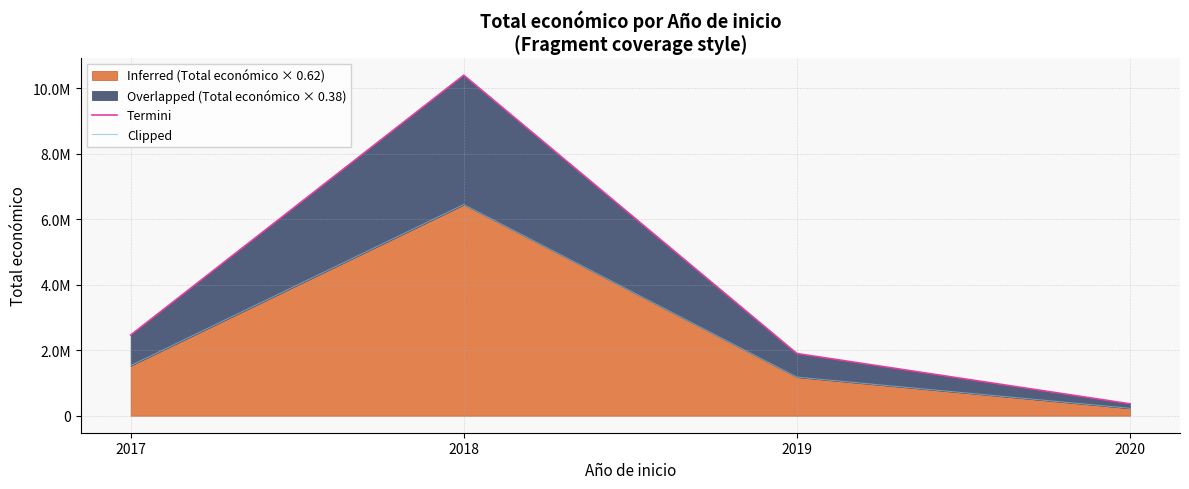

True or false: Clipped and Termini cross at least once.

False